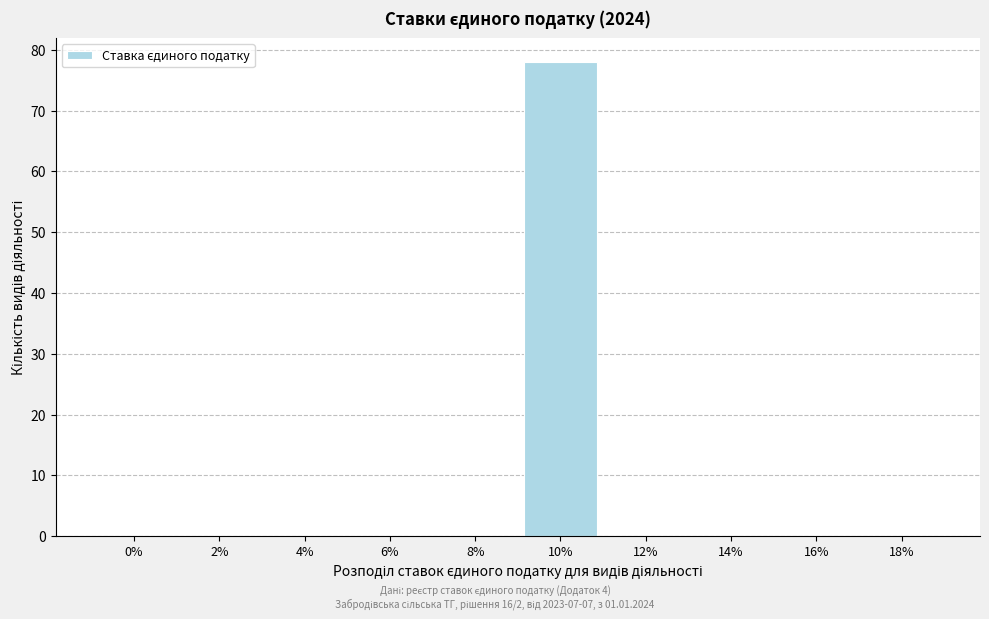

Reading left to right, transcribe all the data shown in this chart.

0%=0	2%=0	4%=0	6%=0	8%=0	10%=78	12%=0	14%=0	16%=0	18%=0